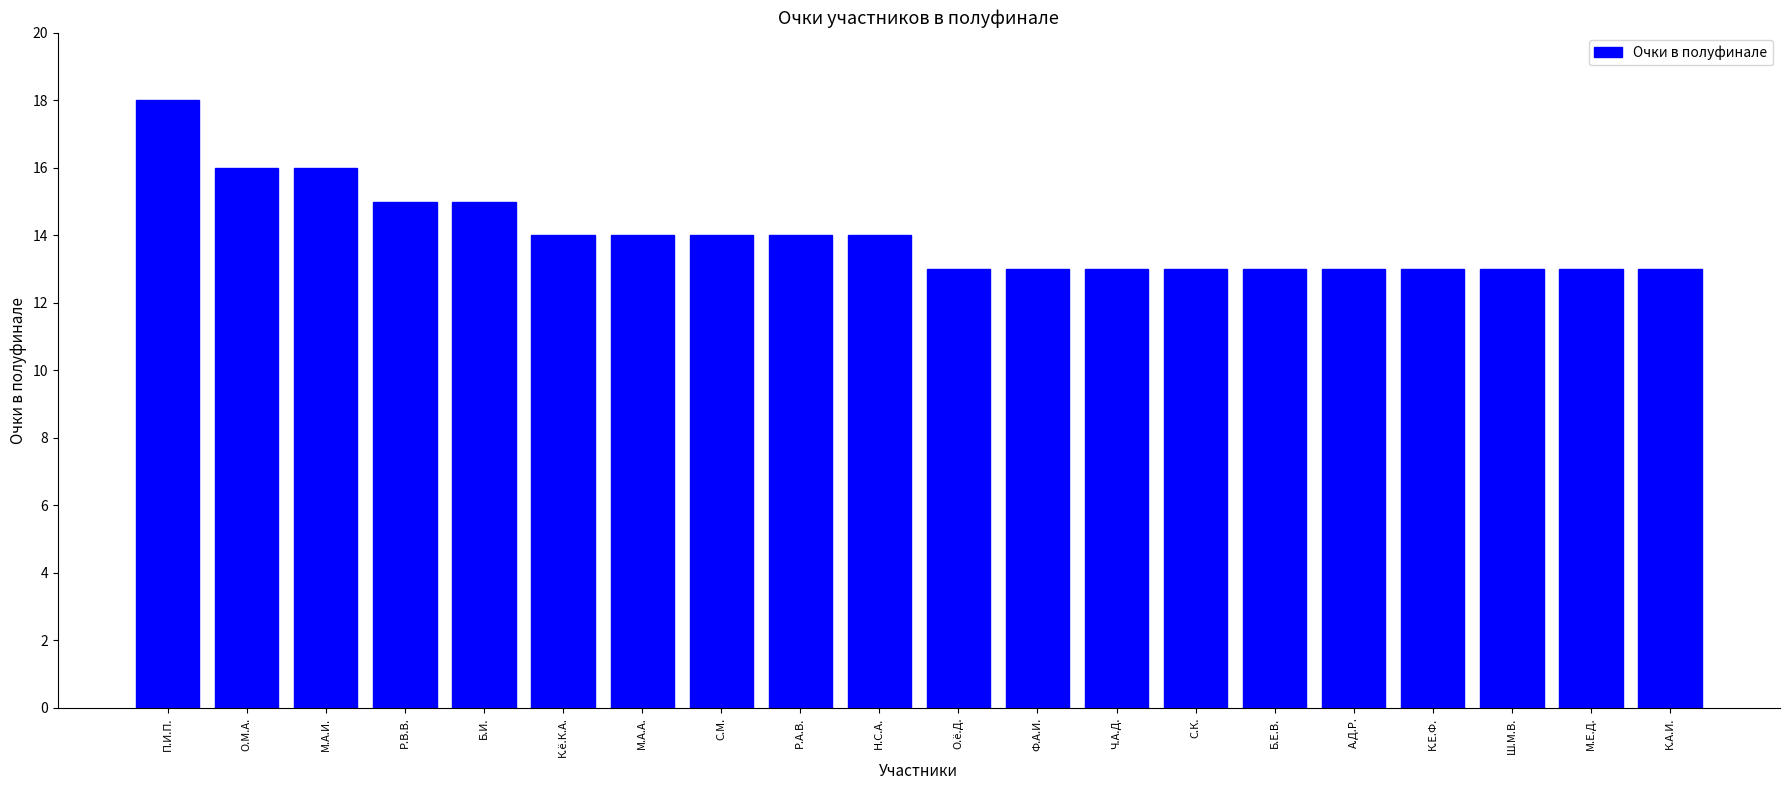

What is the sum of the values at С.М. and А.Д.Р.?

27